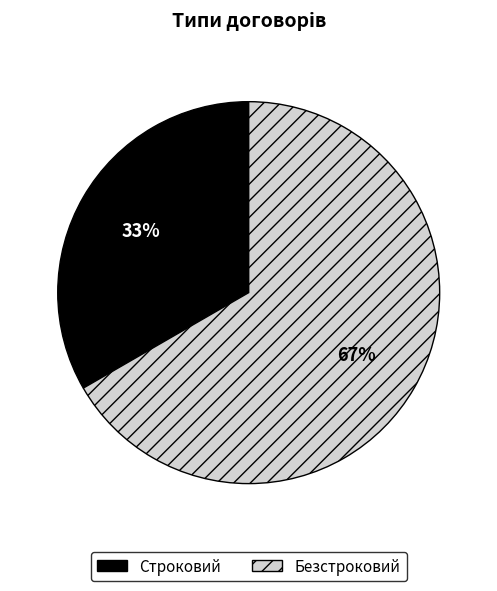

How many slices are in this pie chart?

2